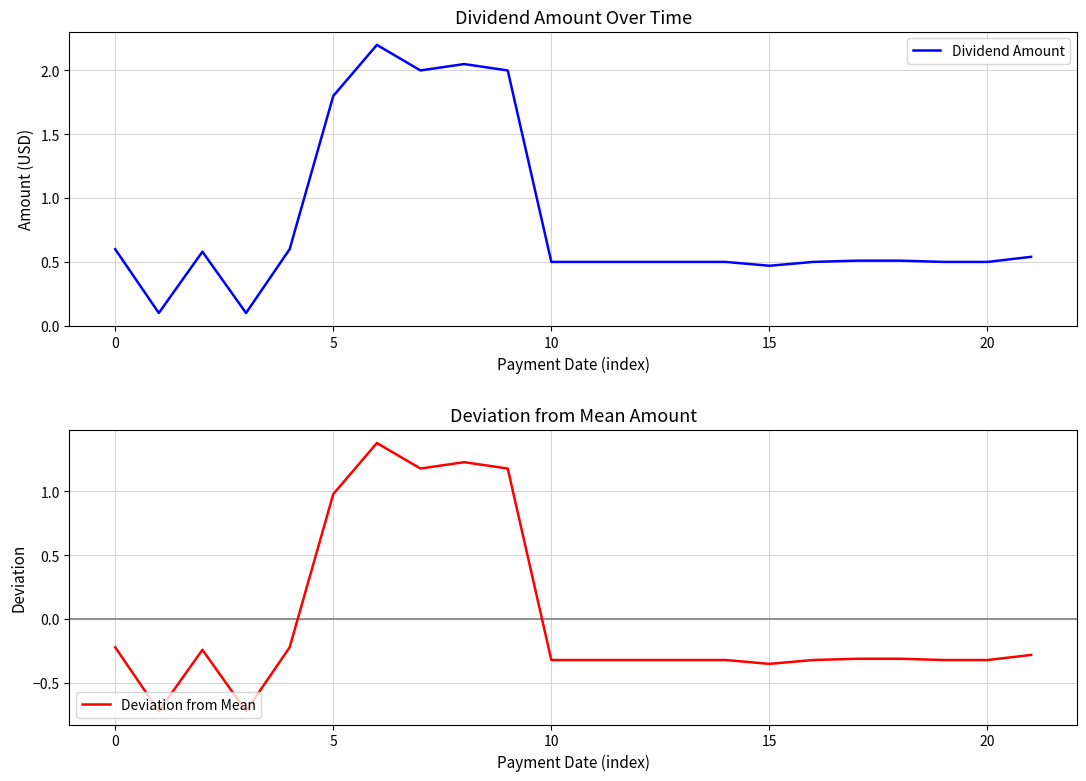

True or false: Dividend Amount and Deviation from Mean cross at least once.

False